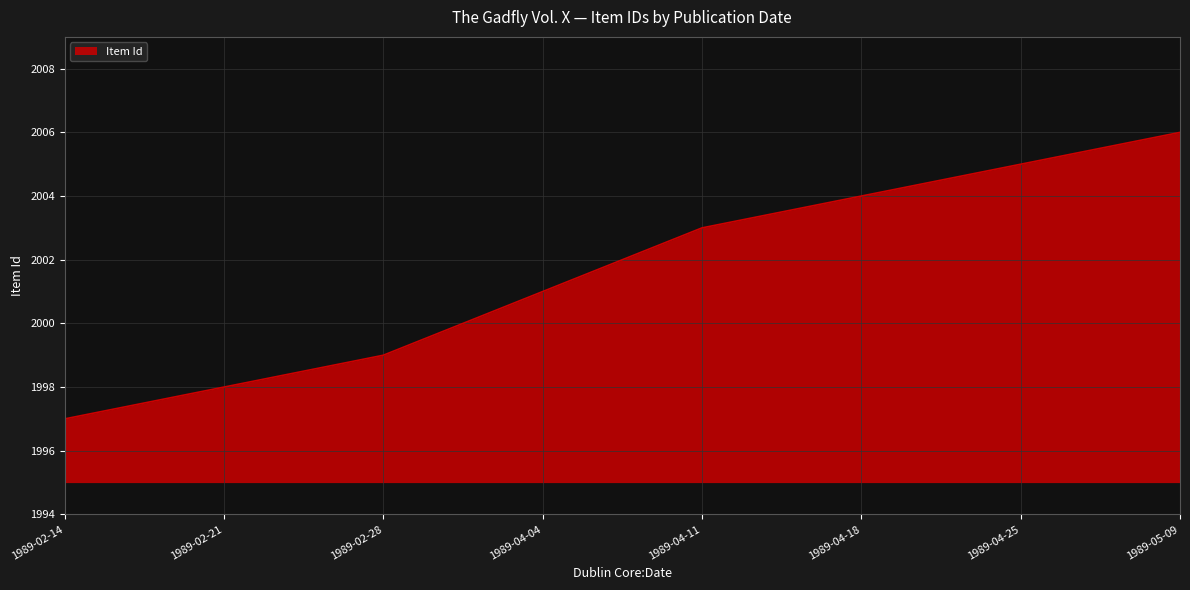

Where is the data nearest to the value 2001?

1989-04-04